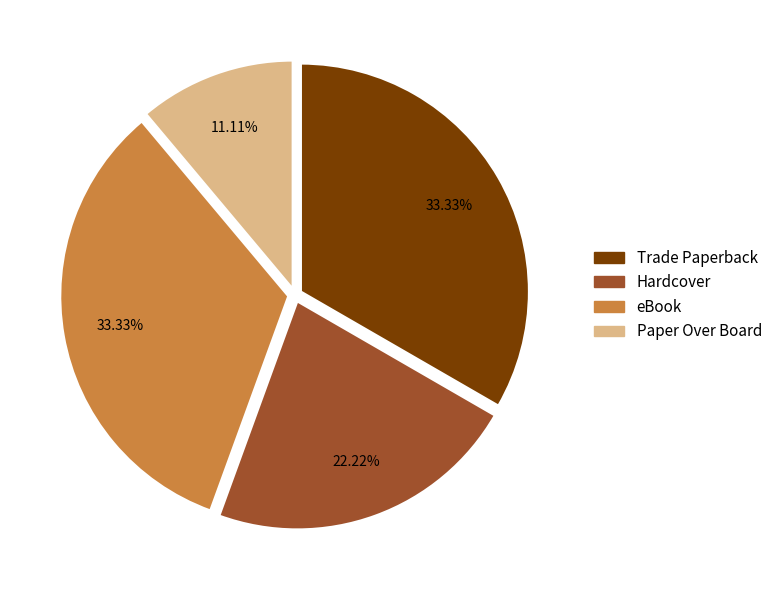

Is the sum of Paper Over Board and Trade Paperback greater than half?

No